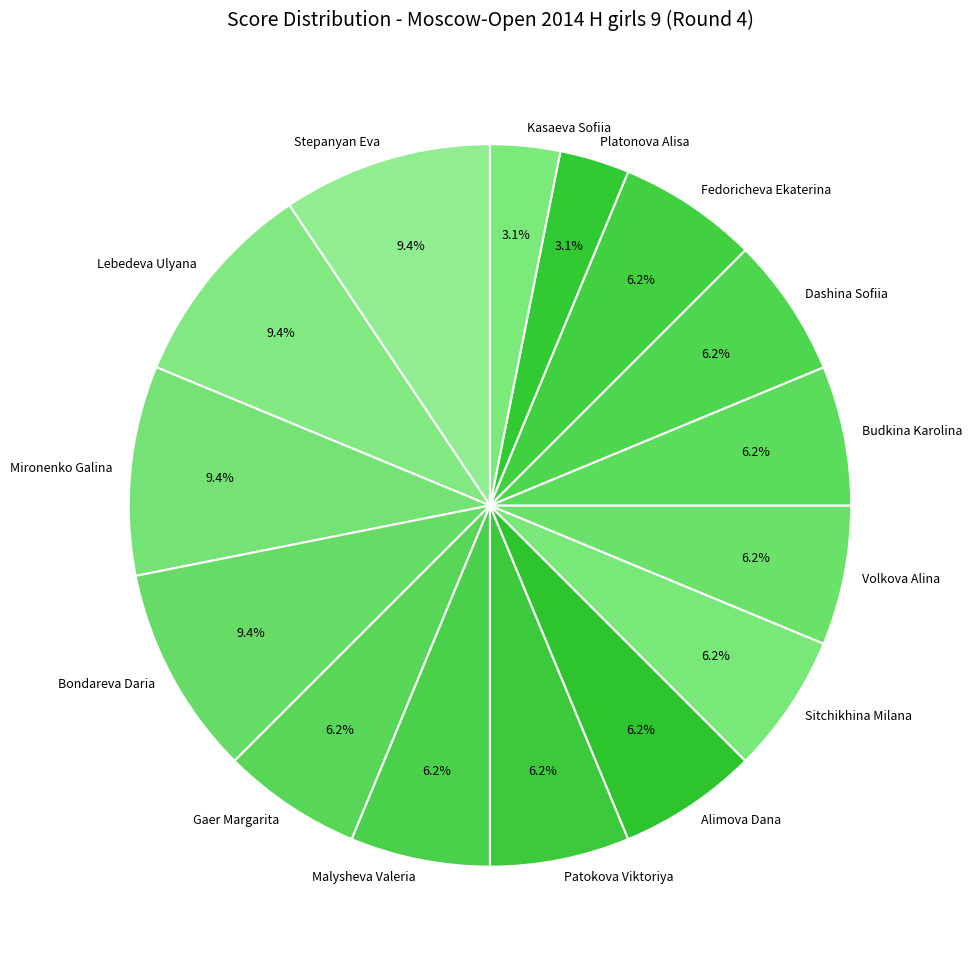

What percentage is the Patokova Viktoriya slice, to the nearest percent?

6%